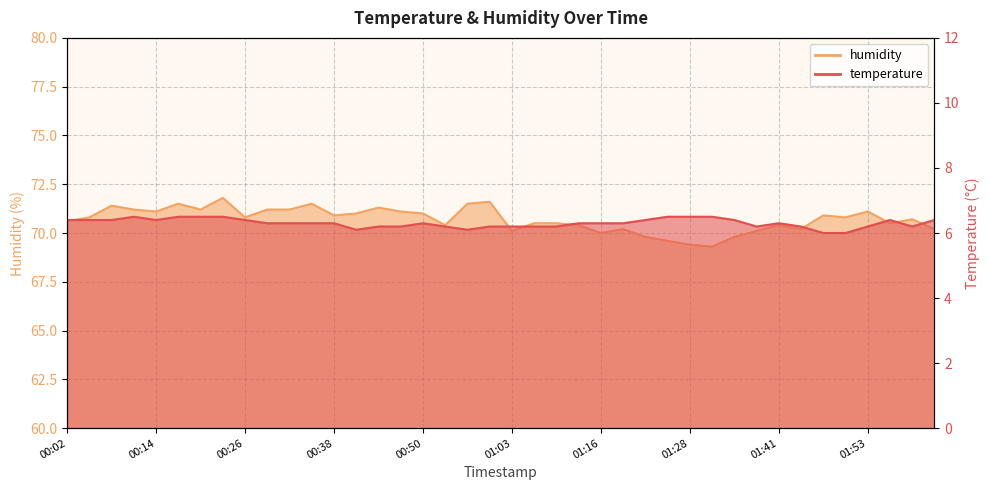

Which category has the highest value across all series?

00:23